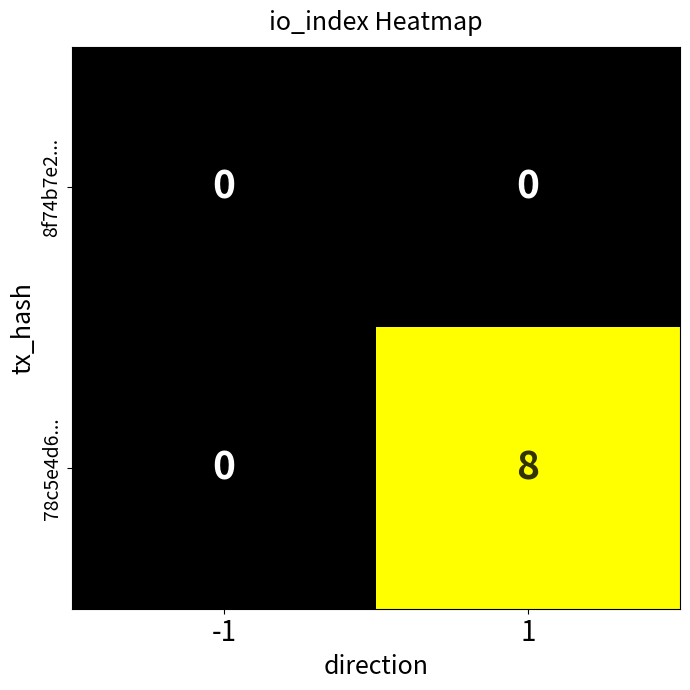

Which series has the widest spread of values?

78c5e4d6...